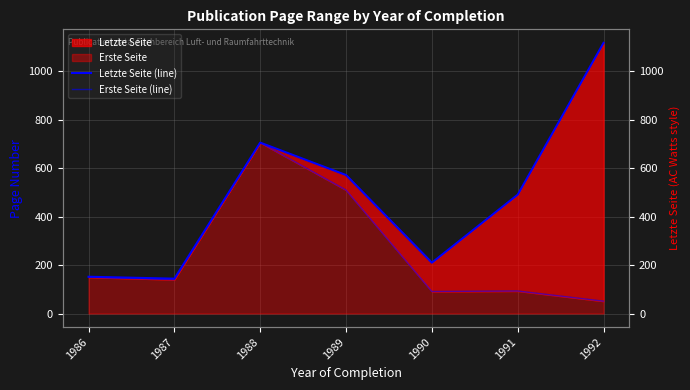

How many values in the Letzte Seite (line) series are below 491?

3